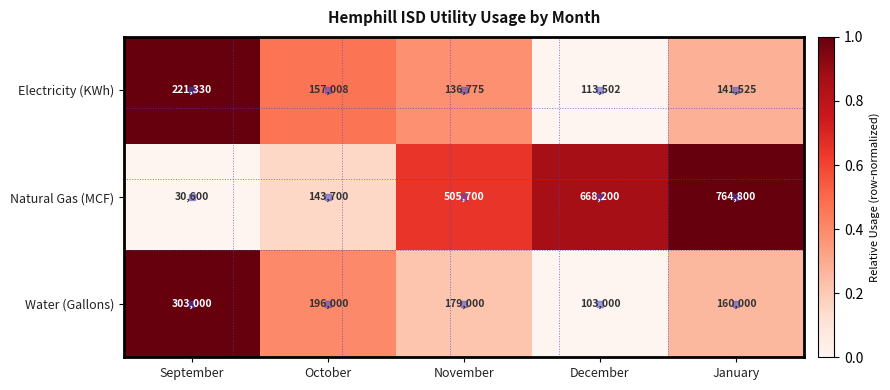

Is it true that Water (Gallons) equals 65052 at January?

False